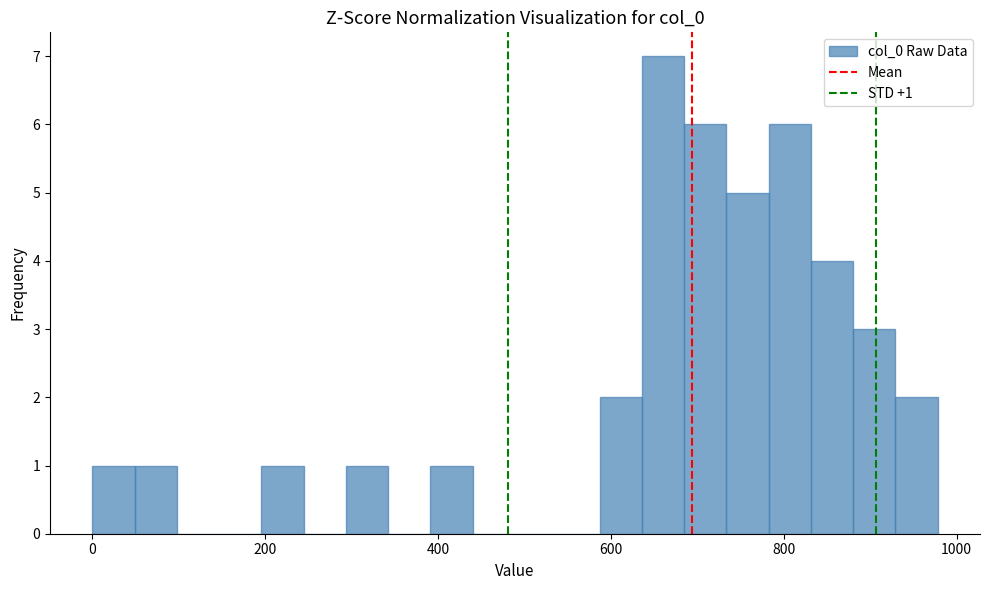

Read against the x-axis, roughly where is the centre of the tallest bar?

660